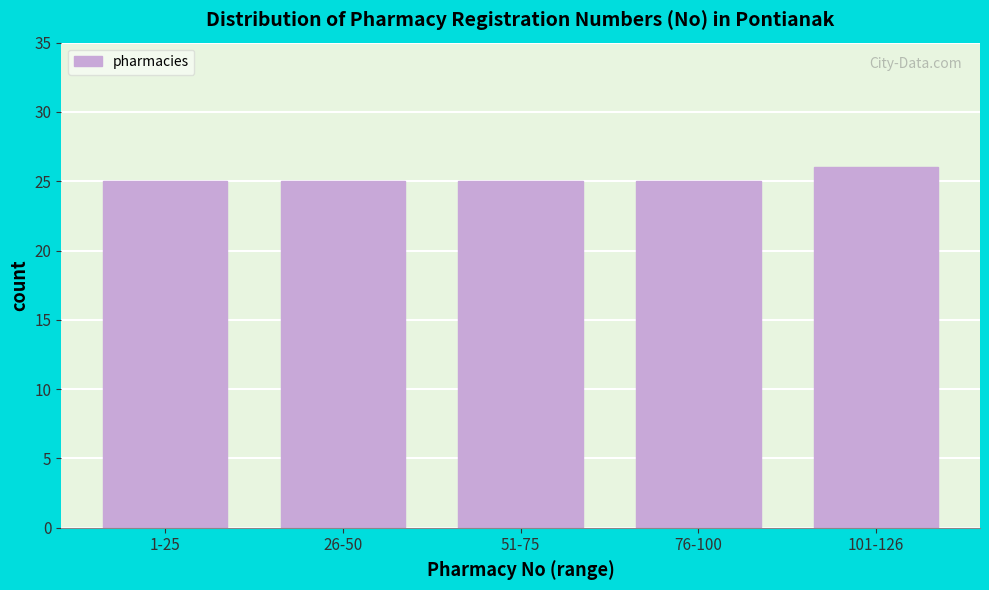

Reading right to left, extract all data points from this chart.

101-126=26	76-100=25	51-75=25	26-50=25	1-25=25